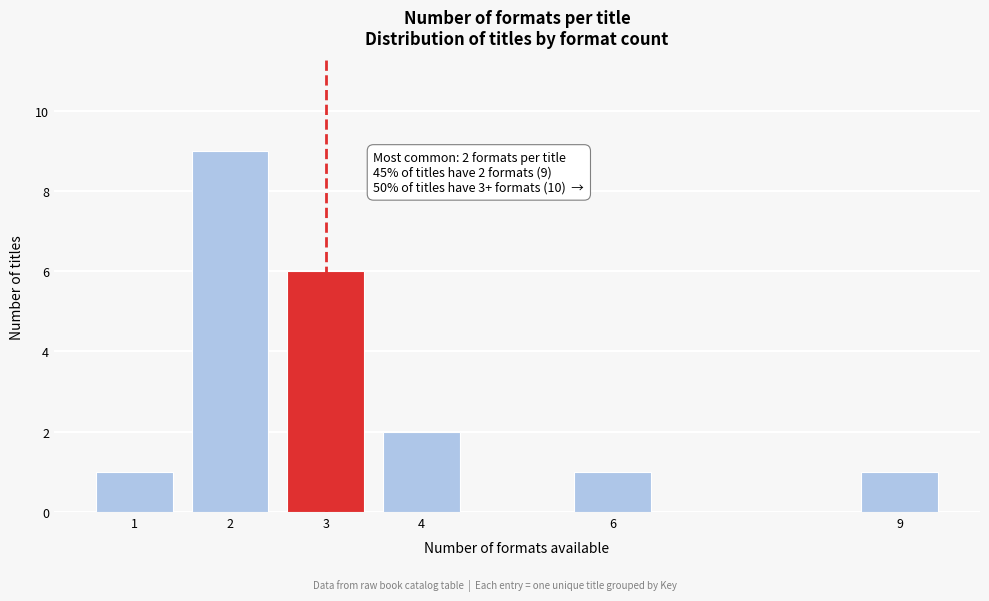

Reading left to right, extract all data points from this chart.

1=1	2=9	3=6	4=2	6=1	9=1